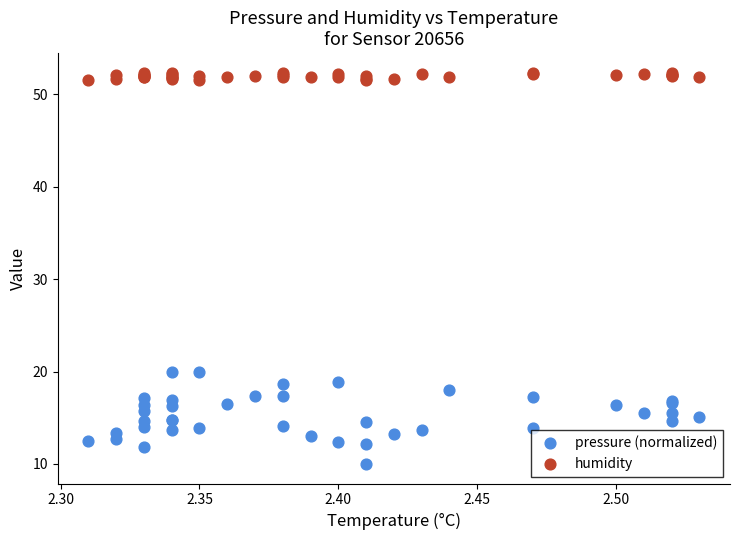

Which series contains the highest Y value?

humidity